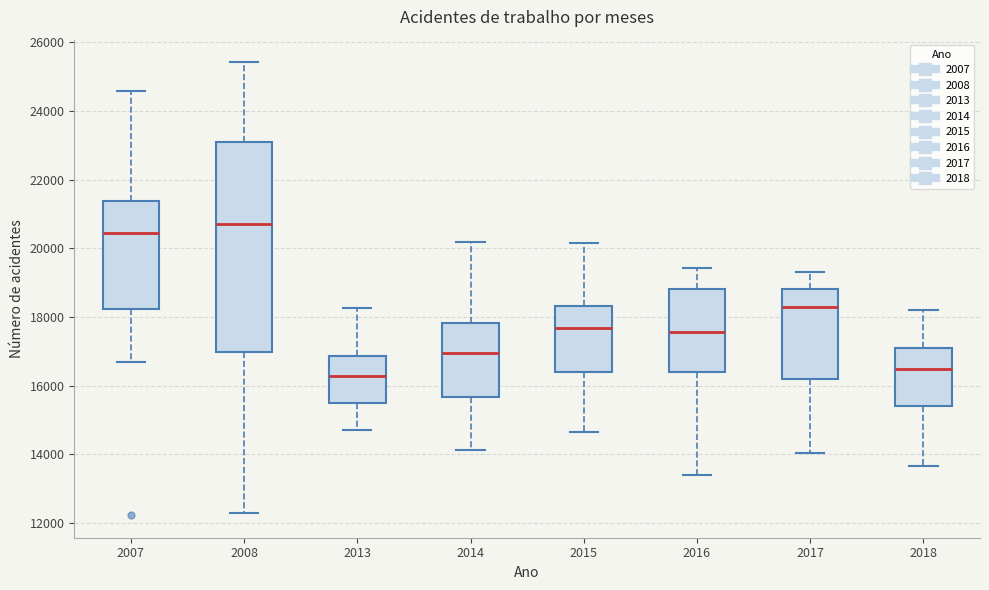

Reading left to right, transcribe this box plot: for each box, give where its median line is, the range the box spans, and where its two whiskers end, as read against the y-axis. The values are not printed on the chart, so give them approximately, as read against the axis.

2007: median 20400, box 18200 to 21400, whiskers 16600 to 24600
2008: median 20800, box 17000 to 23000, whiskers 12200 to 25400
2013: median 16200, box 15600 to 16800, whiskers 14800 to 18200
2014: median 17000, box 15600 to 17800, whiskers 14200 to 20200
2015: median 17600, box 16400 to 18400, whiskers 14600 to 20200
2016: median 17600, box 16400 to 18800, whiskers 13400 to 19400
2017: median 18200, box 16200 to 18800, whiskers 14000 to 19400
2018: median 16400, box 15400 to 17000, whiskers 13600 to 18200